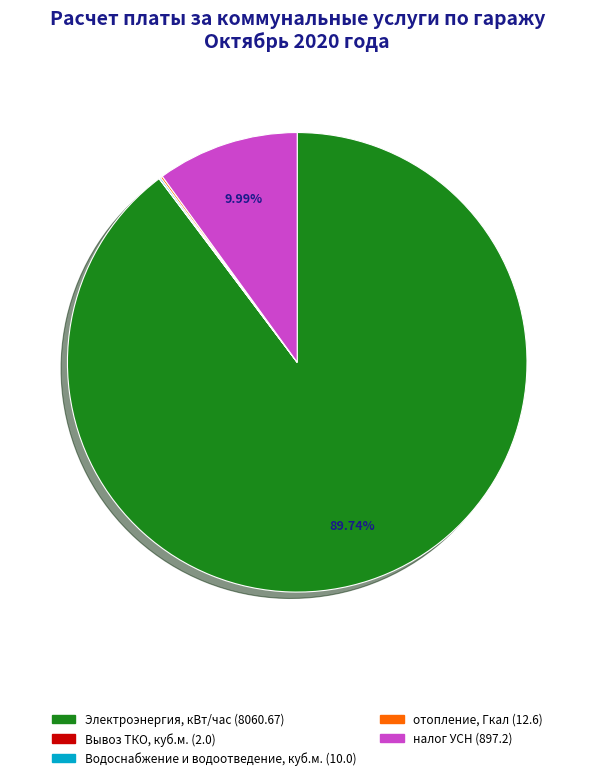

To the nearest percent, what is the difference between the largest and smallest slice percentages?

90%